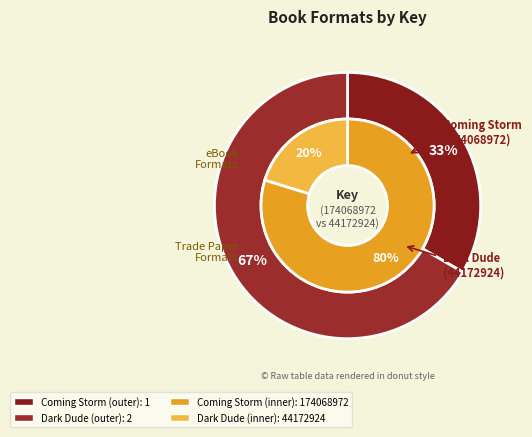

Count the number of slices in the pie.

2